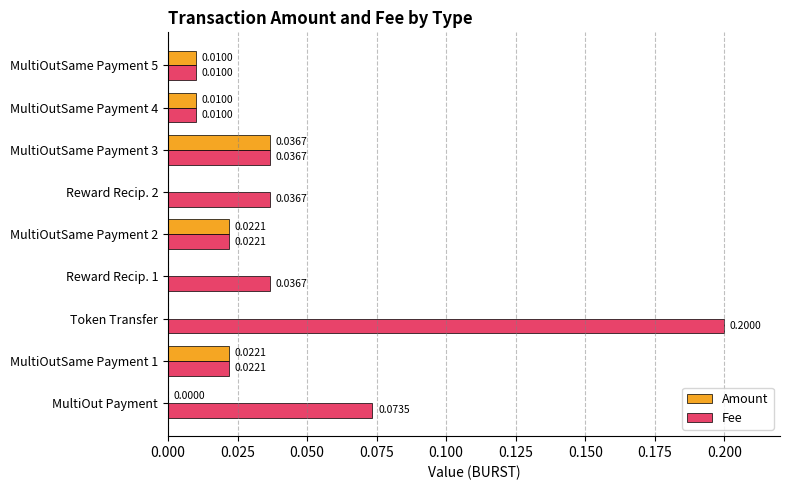

How many distinct data groups are displayed?

2